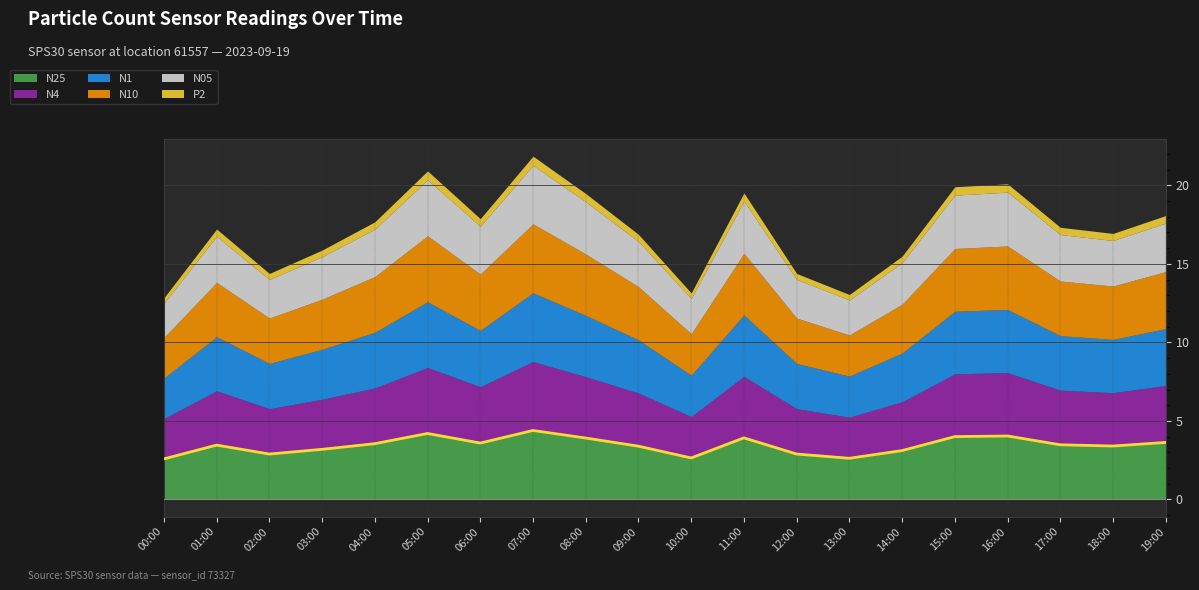

The value of N10 at 00:00 is 2.6. True or false?

True